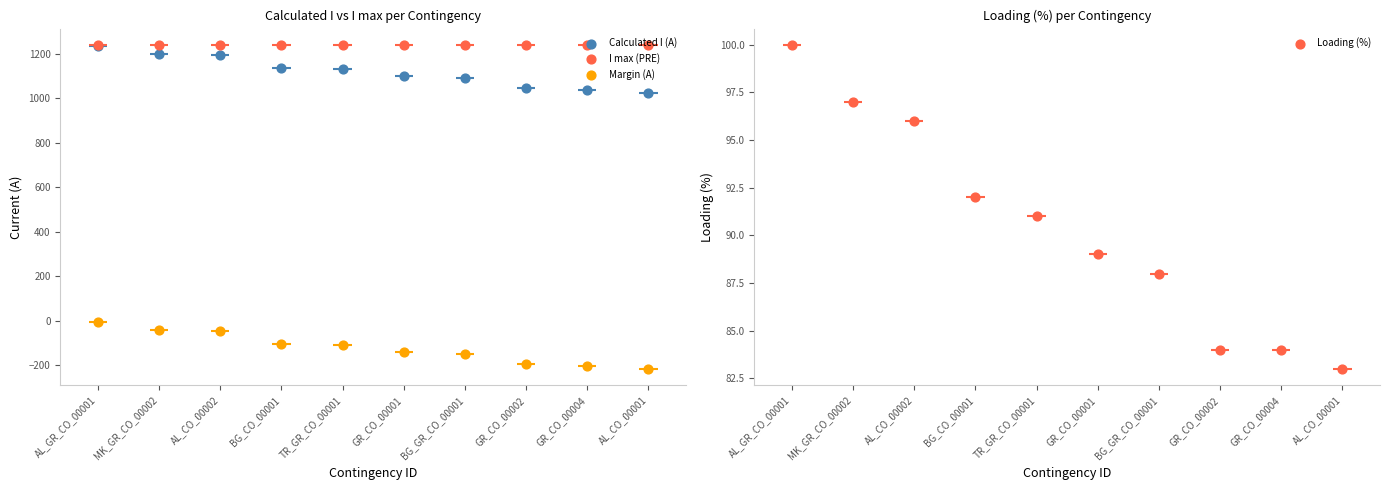

At which category is the sum across all series the highest?

AL_GR_CO_00001